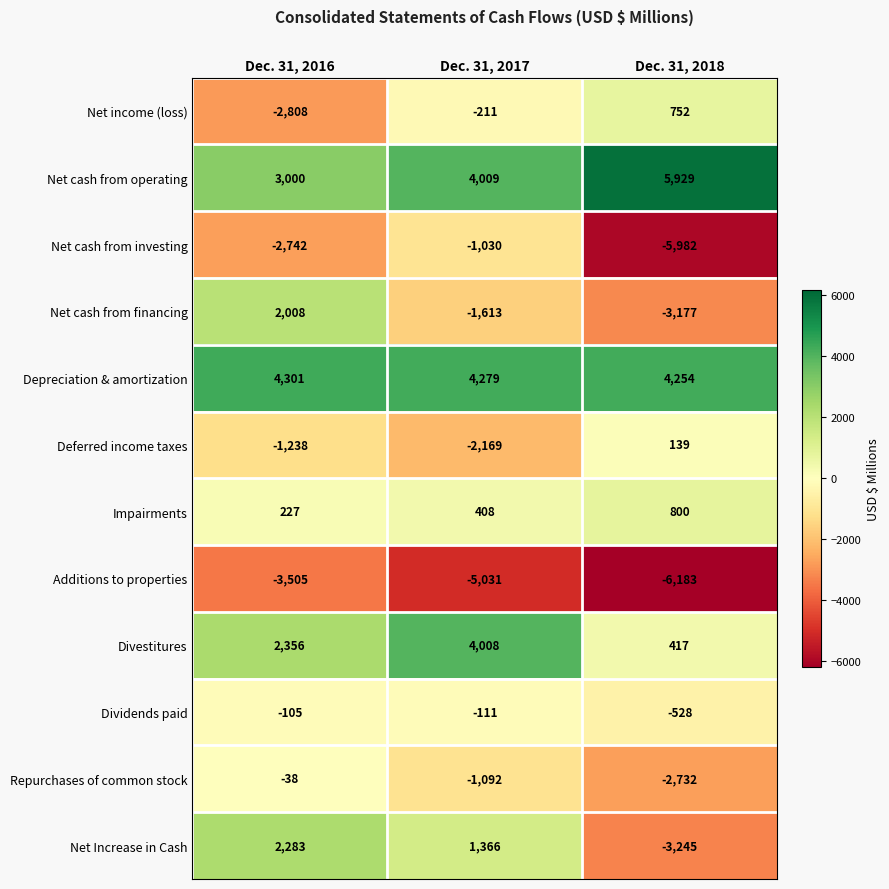

What is the spread (max minus min) of values at Dec. 31, 2017?

9310